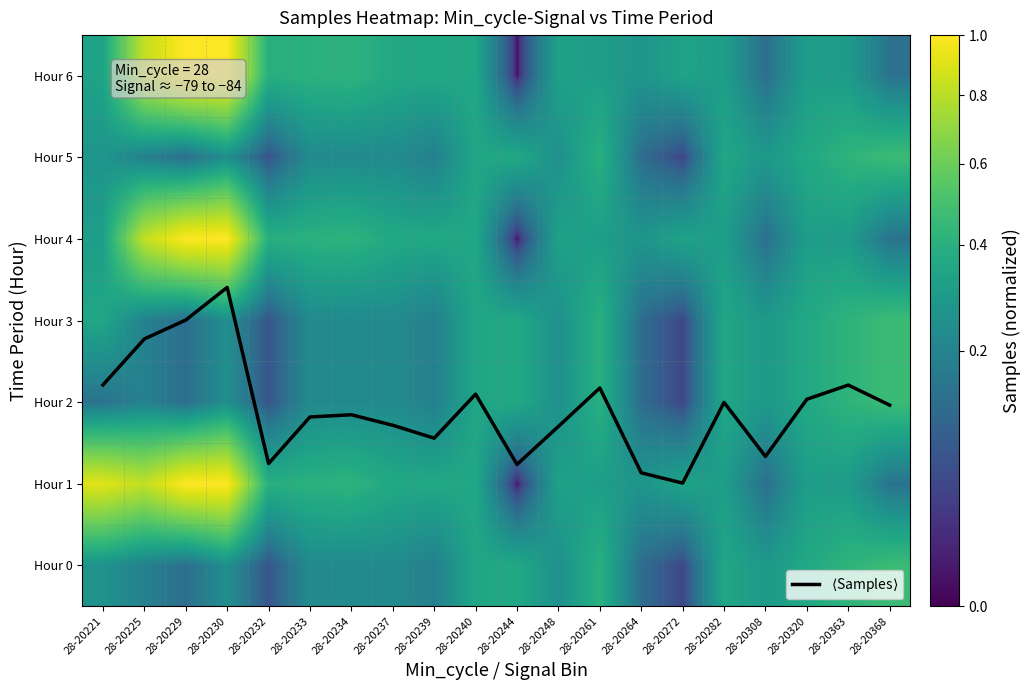

The value of $\langle$Samples$\rangle$ at 28-20232 is 2.1. True or false?

False